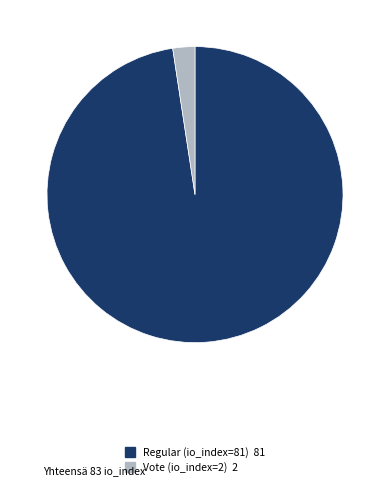

The Regular (io_index=81) slice represents 90% of the pie. True or false?

False